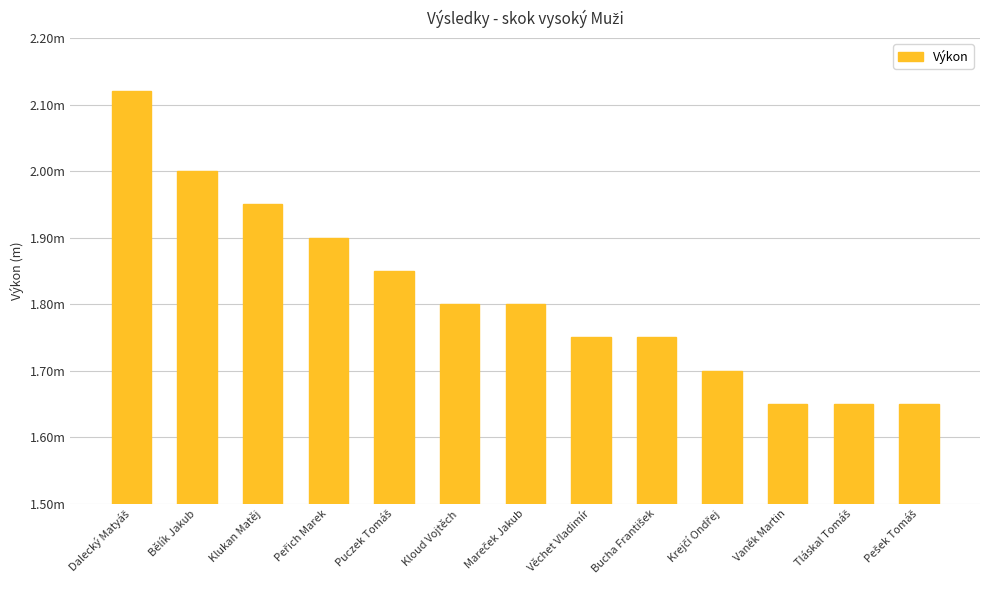

List the labels in order of value, smallest first.

Vaněk Martin, Tláskal Tomáš, Pešek Tomáš, Krejčí Ondřej, Věchet Vladimír, Bucha František, Kloud Vojtěch, Mareček Jakub, Puczek Tomáš, Peřich Marek, Klukan Matěj, Bělík Jakub, Dalecký Matyáš